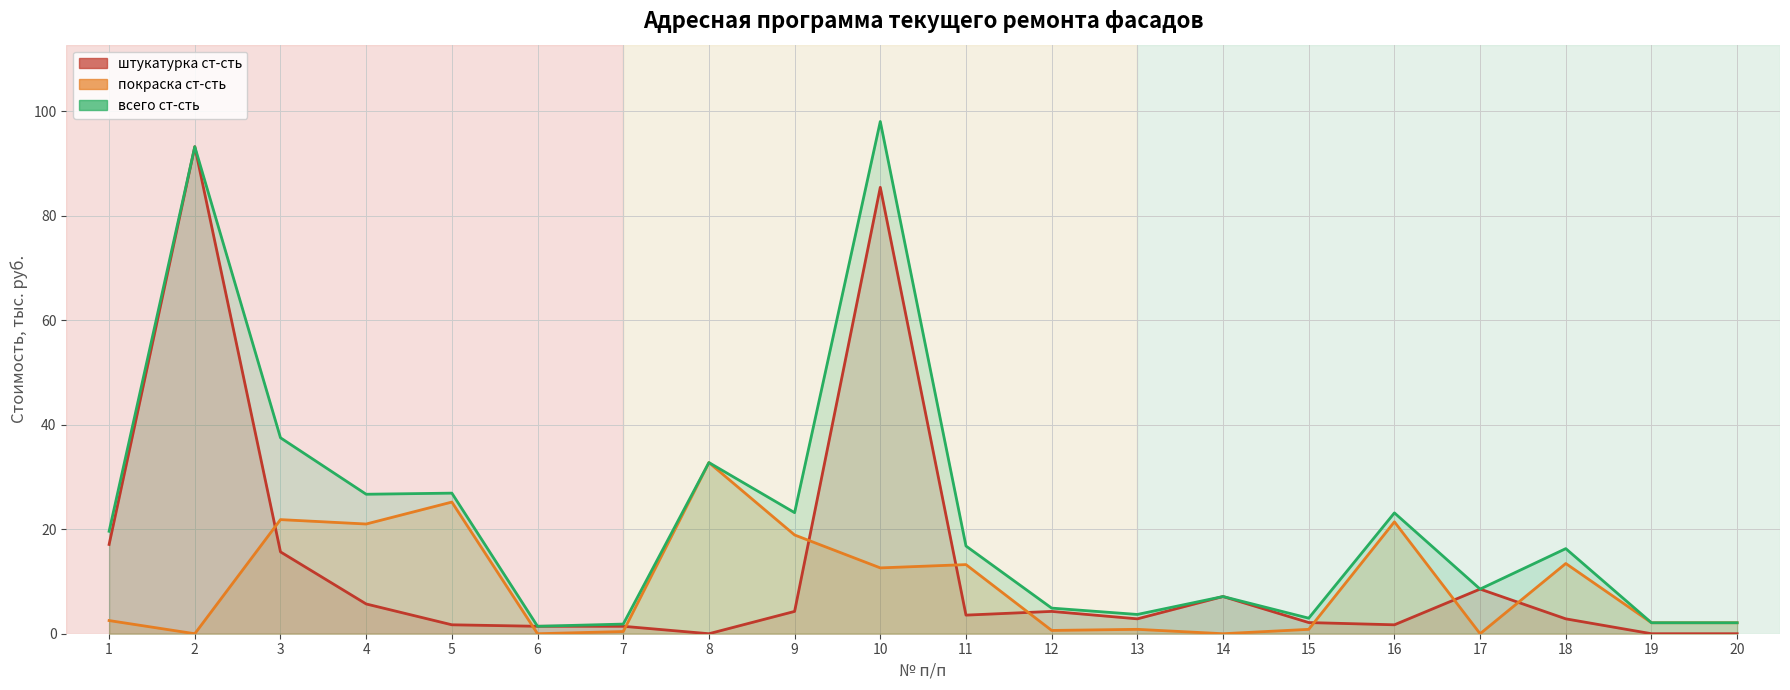

True or false: всего ст-сть and штукатурка ст-сть cross at least once.

False